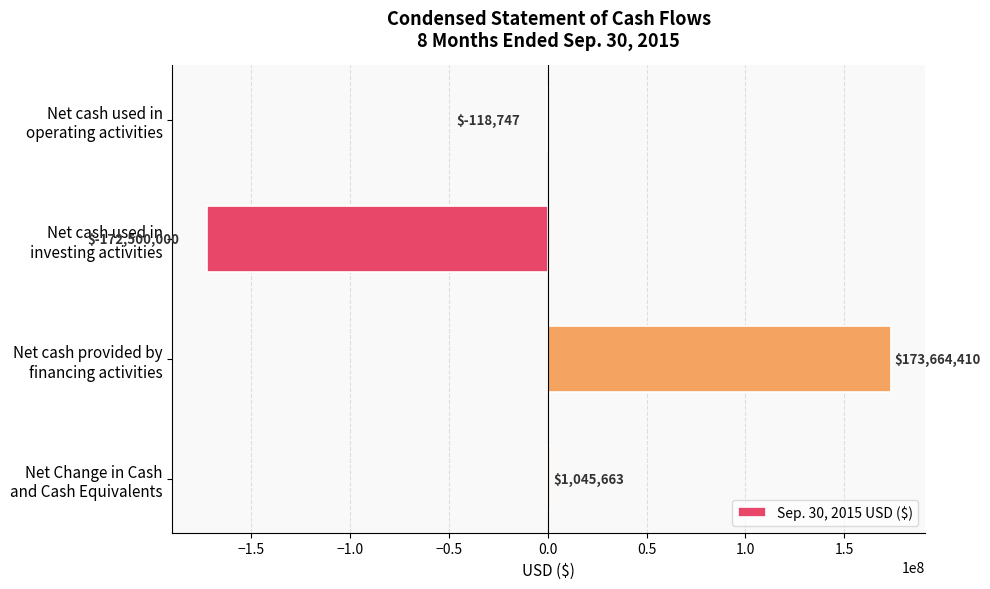

What is the maximum value shown in the chart?

173664410